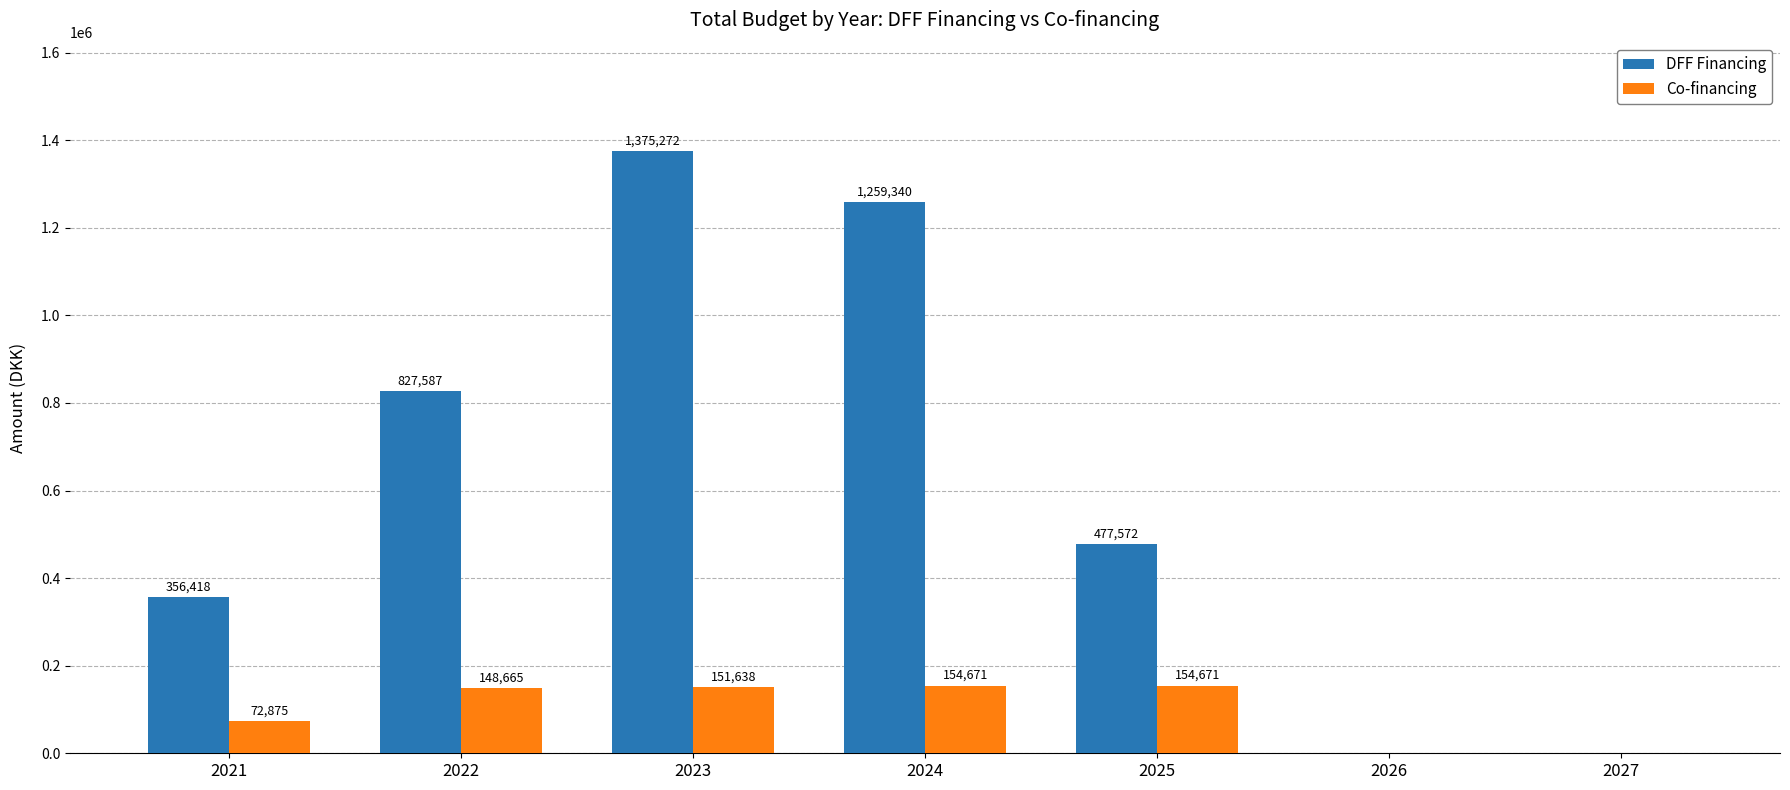

How many positive values does the DFF Financing series have?

5